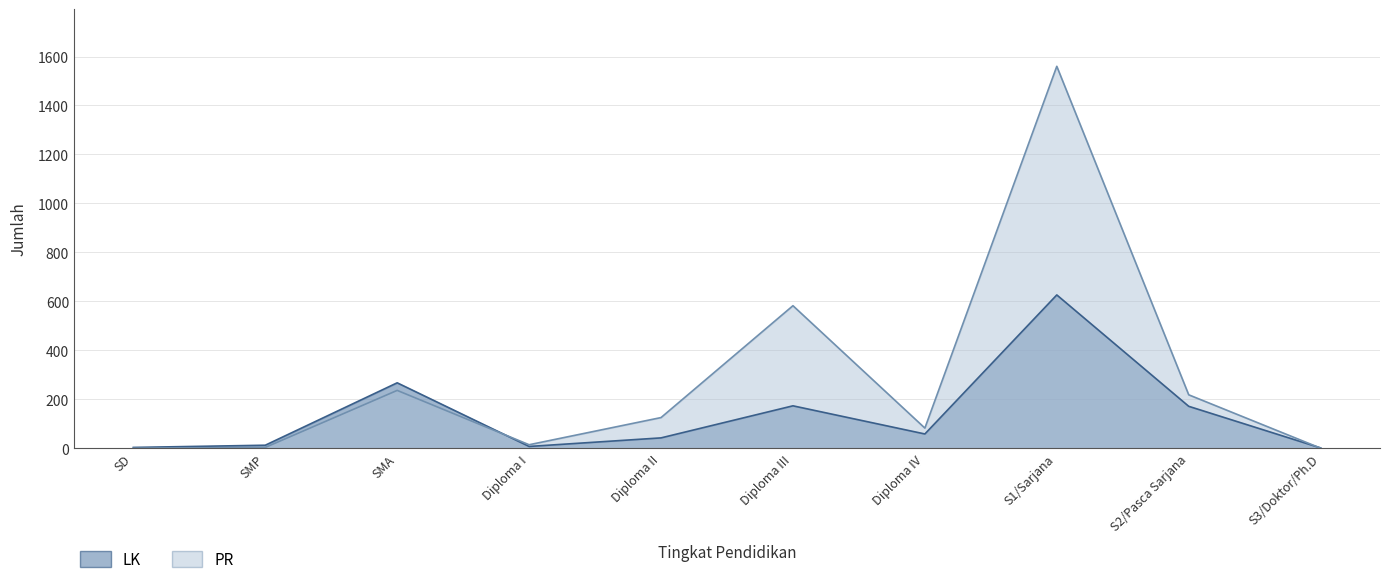

How many categories are shown in the chart?

10